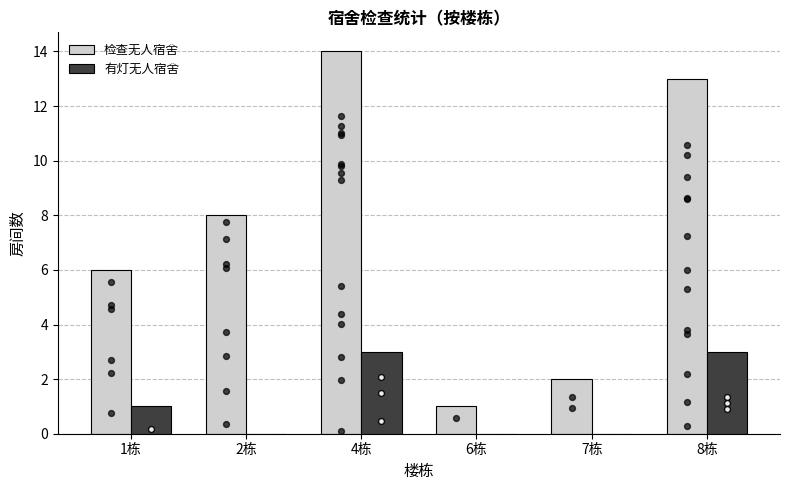

Which series contains the highest Y value?

检查无人宿舍